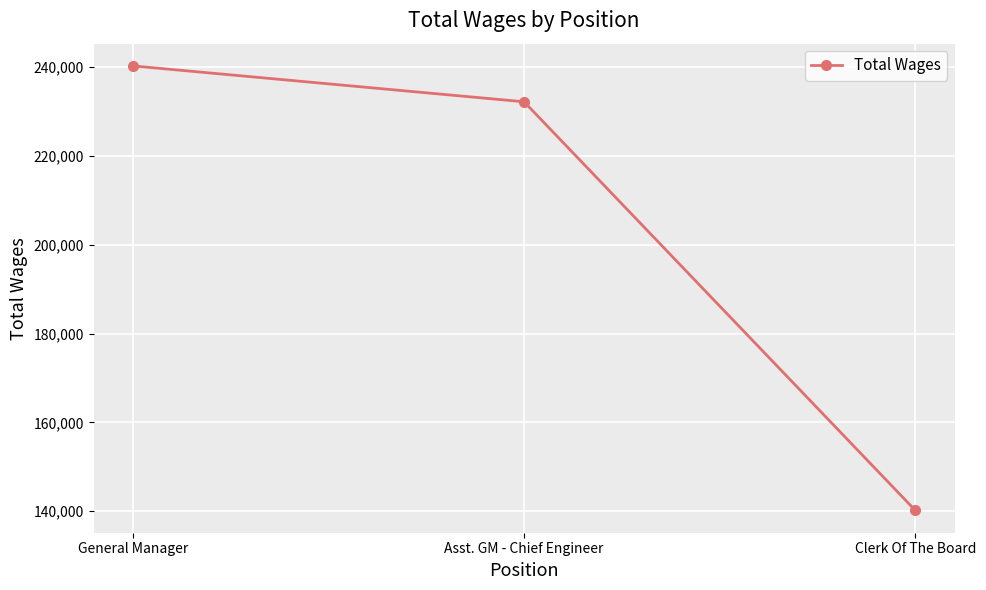

Between Asst. GM - Chief Engineer and Clerk Of The Board, which is larger?

Asst. GM - Chief Engineer